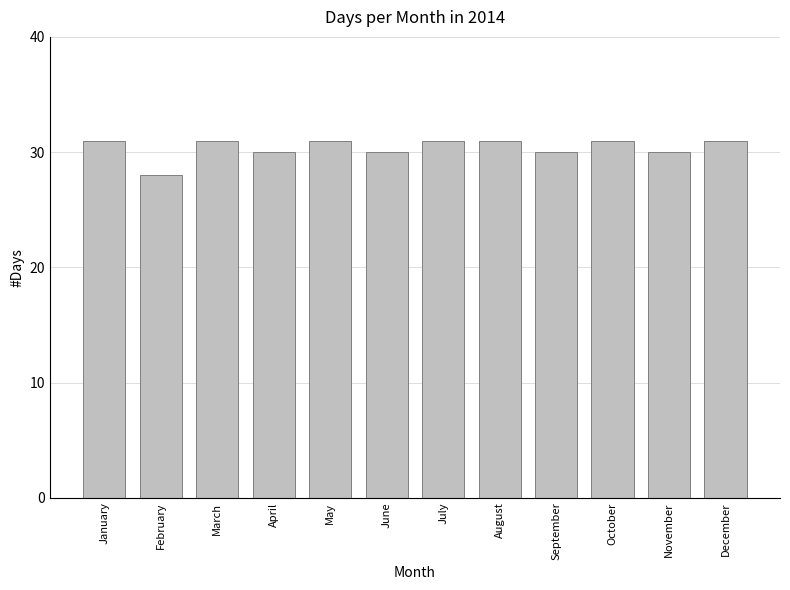

What is the minimum value shown in the chart?

28